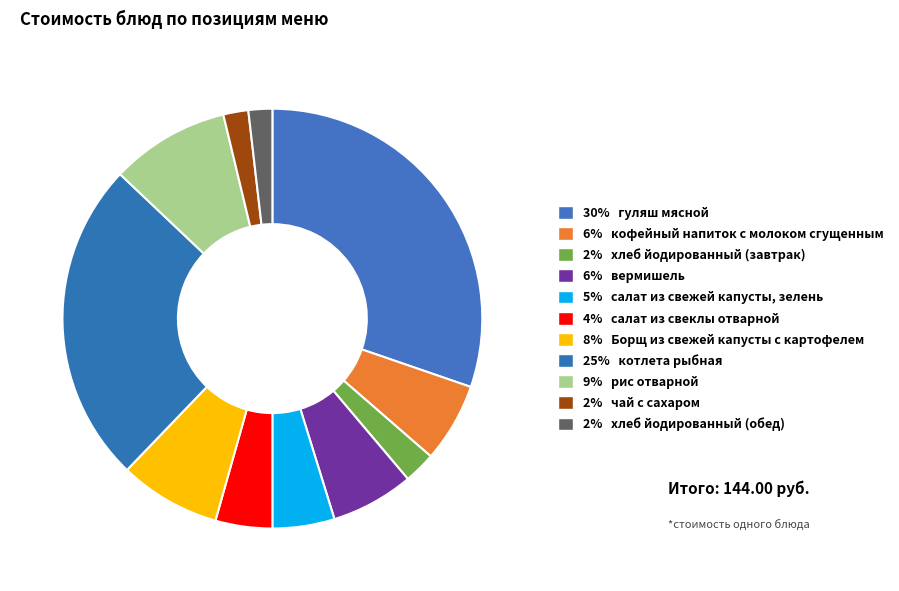

Is there any slice that represents more than half of the pie?

No